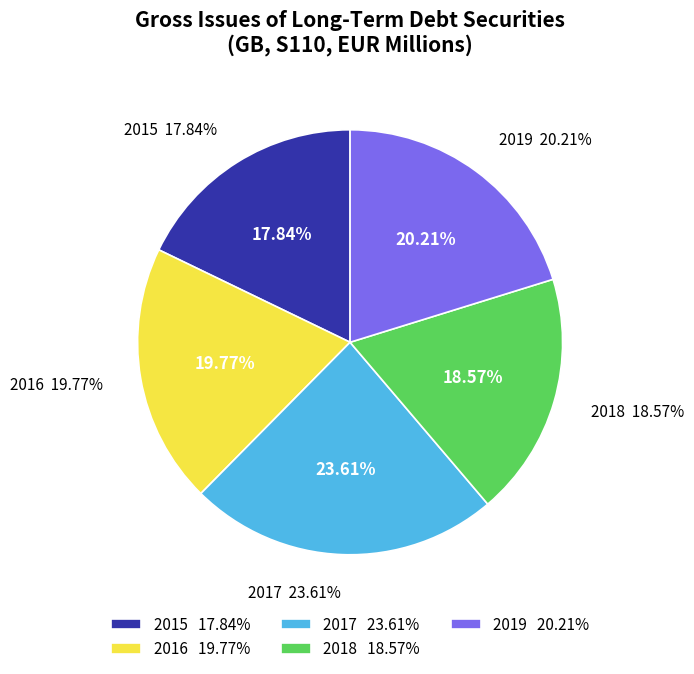

Rank the categories by value from highest to lowest.

2017, 2019, 2016, 2018, 2015